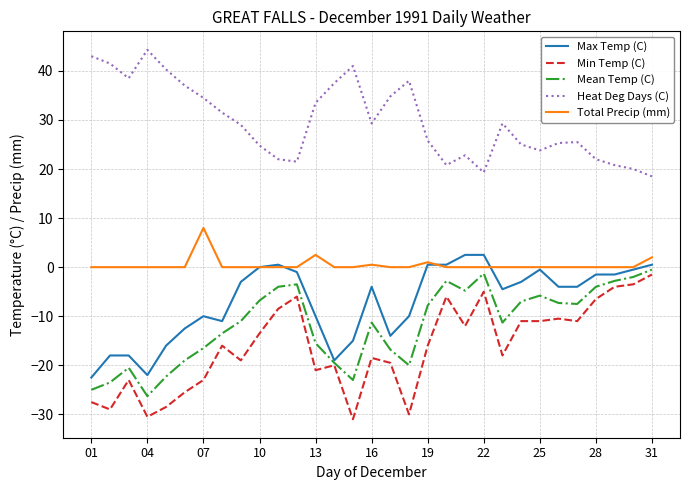

Which series has the largest total across all categories?

Heat Deg Days (C)